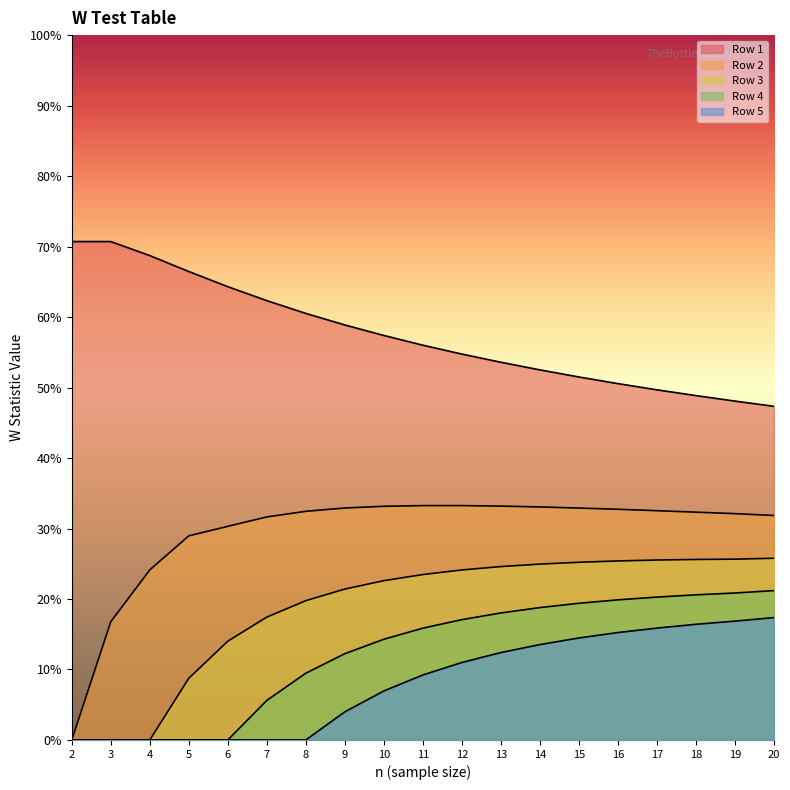

What are all the series names shown in the legend?

Row 1, Row 2, Row 3, Row 4, Row 5